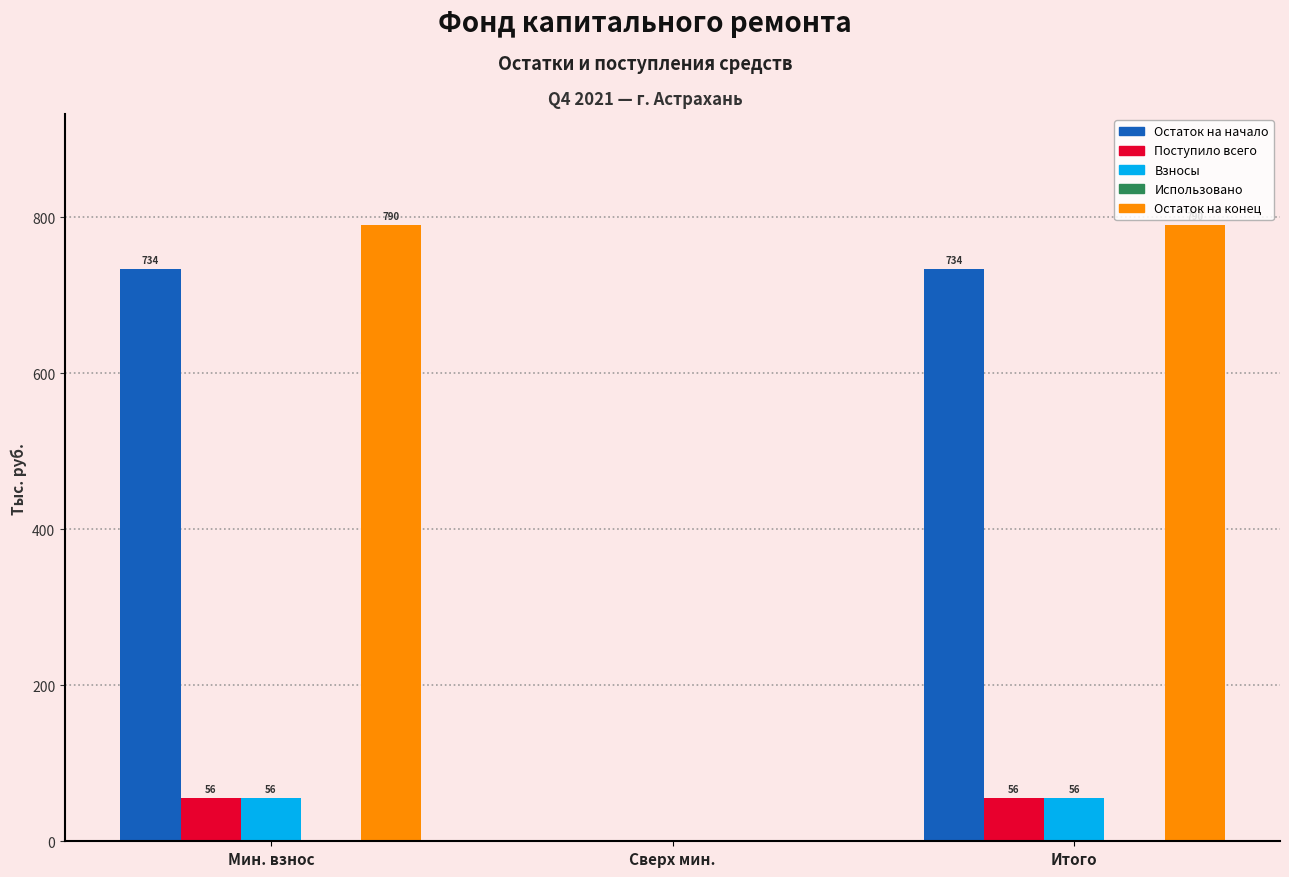

Is the value of Остаток на конец at Сверх мин. greater than the value of Остаток на начало at Мин. взнос?

No